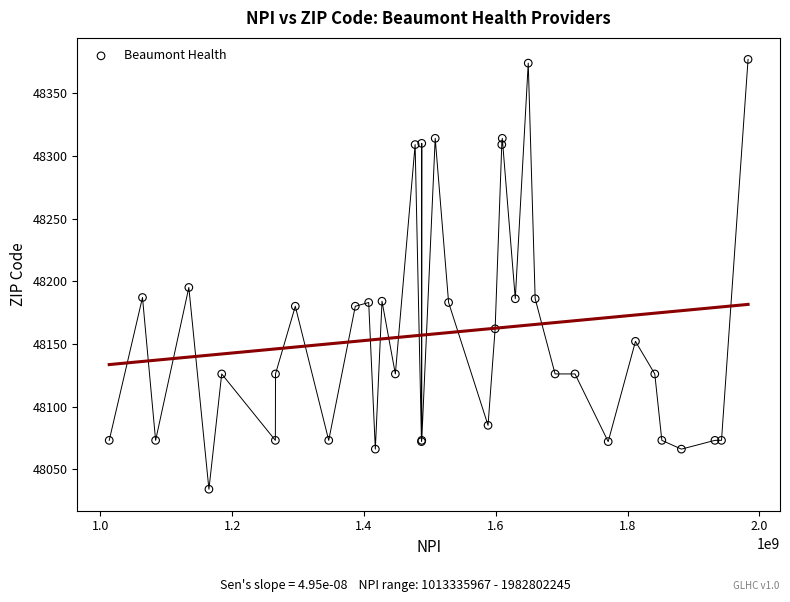

What Y value in the scatter plot is closest to 48205?

48195